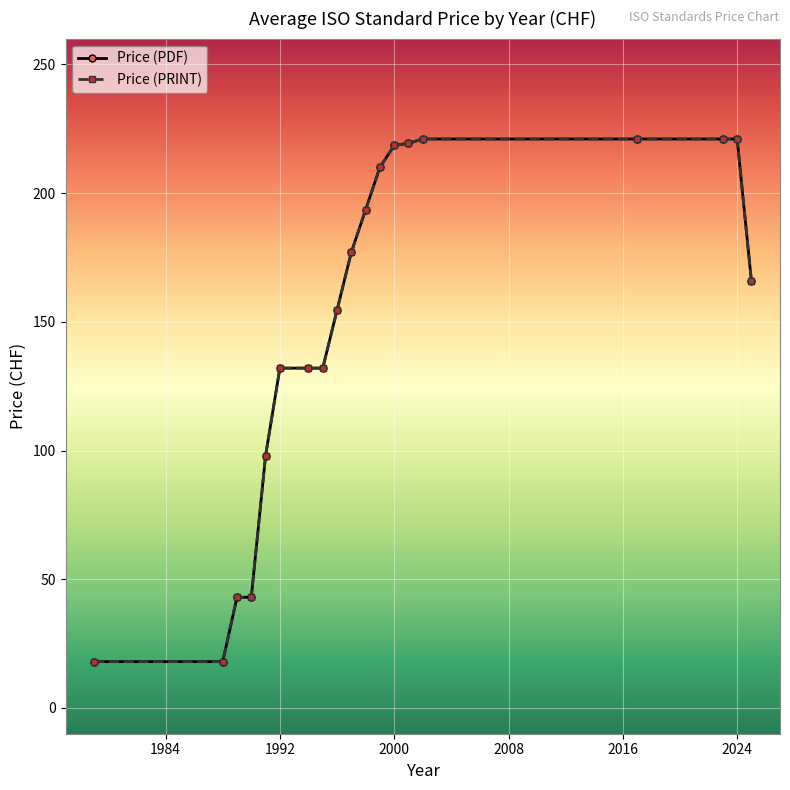

True or false: Price (PRINT) and Price (PDF) intersect in this chart.

False